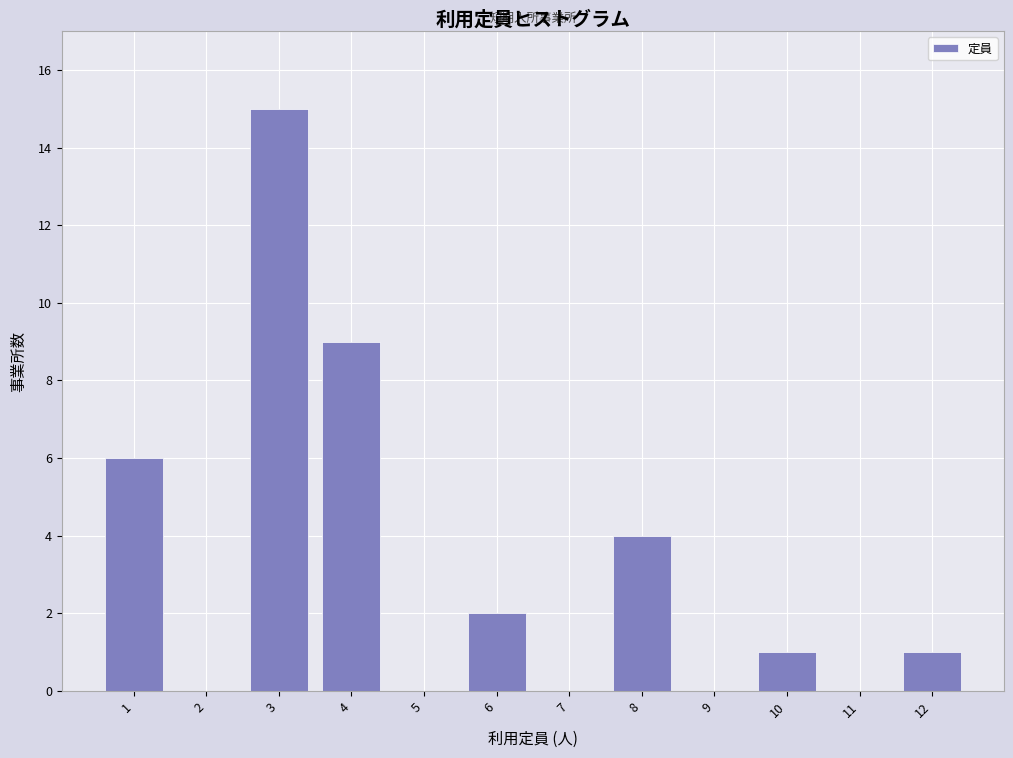

Reading left to right, extract all data points from this chart.

1=6	2=0	3=15	4=9	5=0	6=2	7=0	8=4	9=0	10=1	11=0	12=1